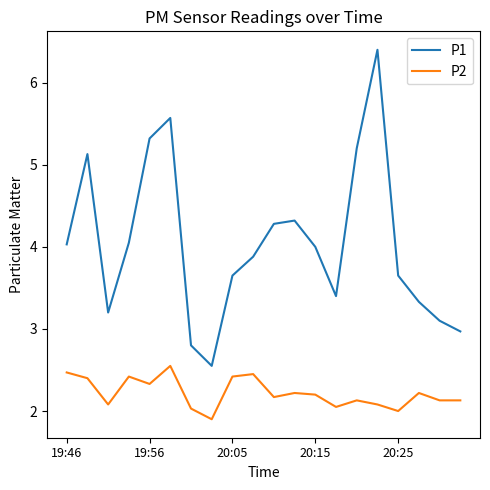

Which series has the largest total across all categories?

P1